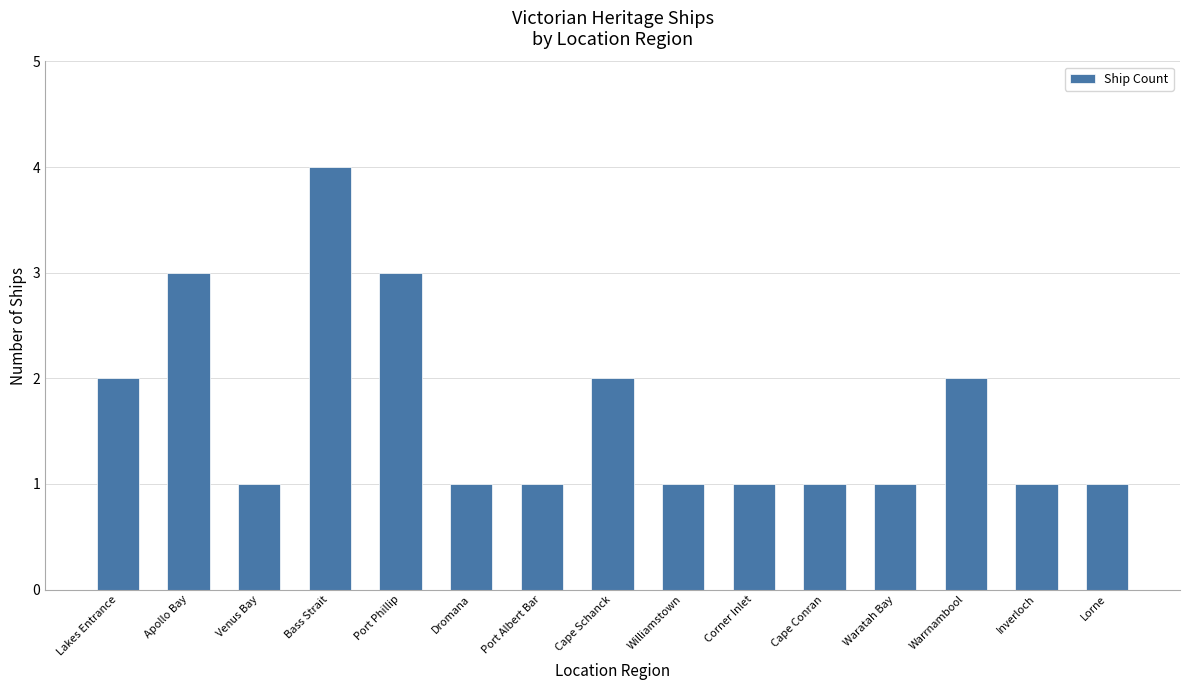

Does the chart contain any negative values?

No